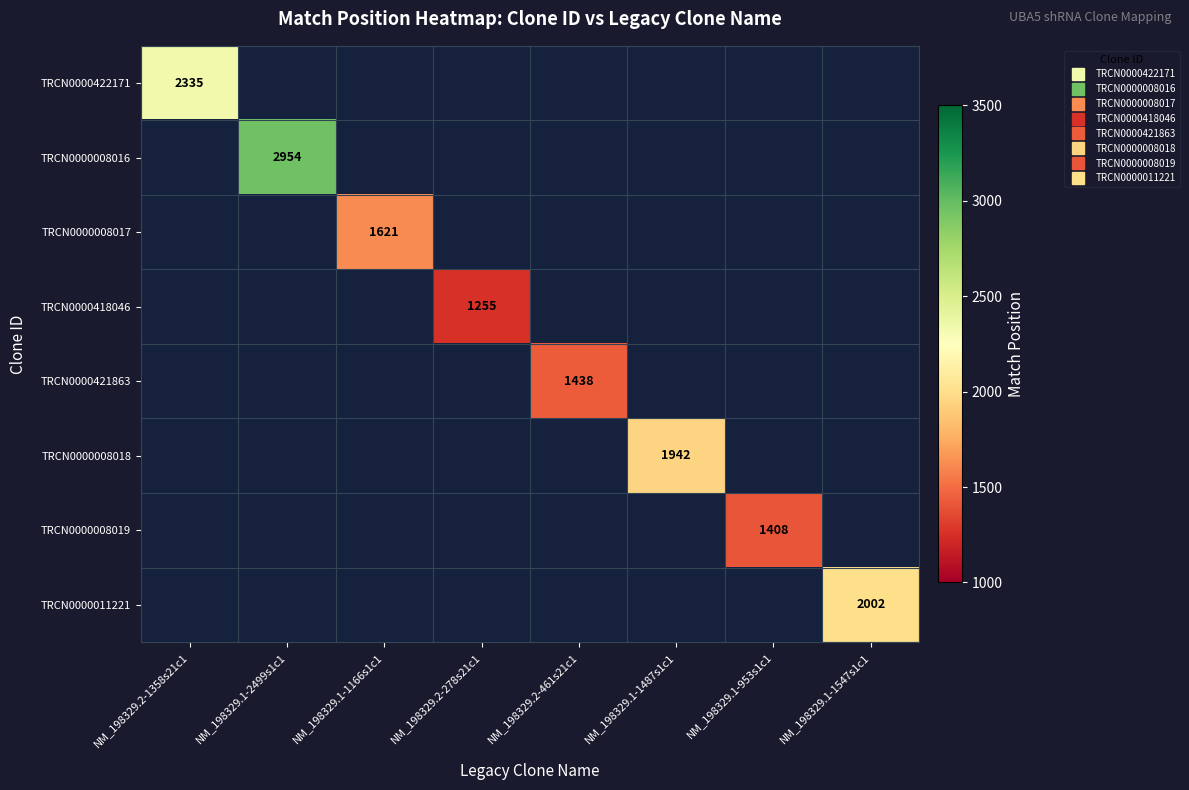

Which has a higher value, NM_198329.1-1166s1c1 or NM_198329.1-2499s1c1?

NM_198329.1-2499s1c1